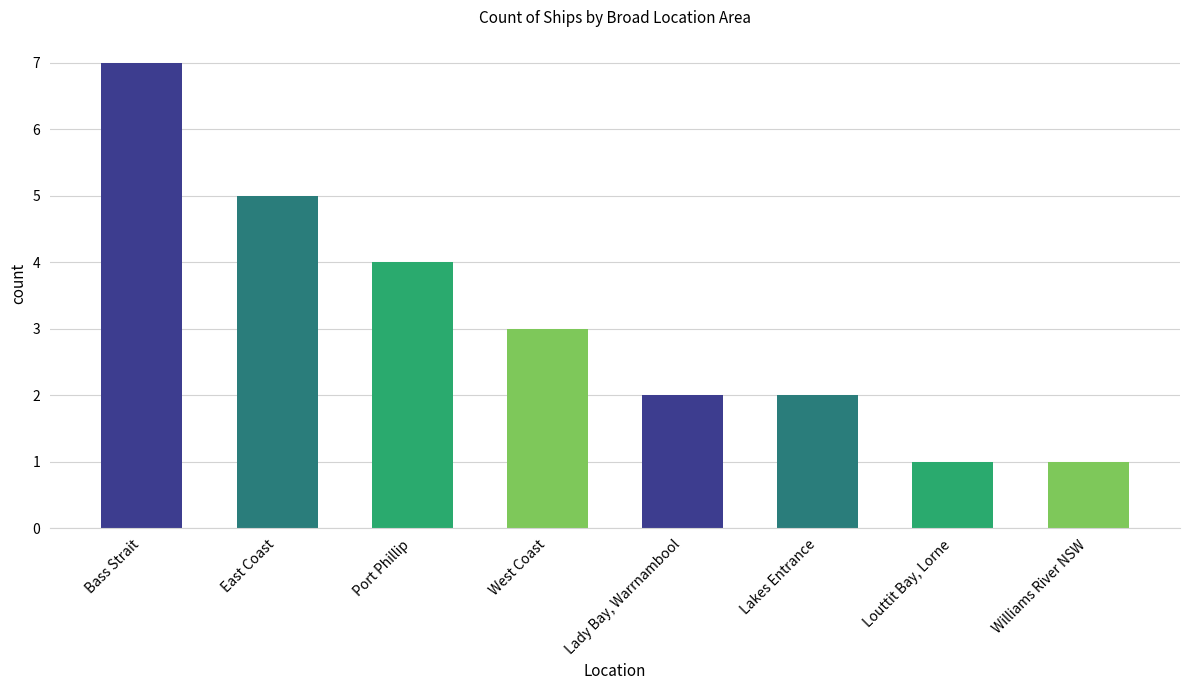

How many values are between 2 and 5?

5